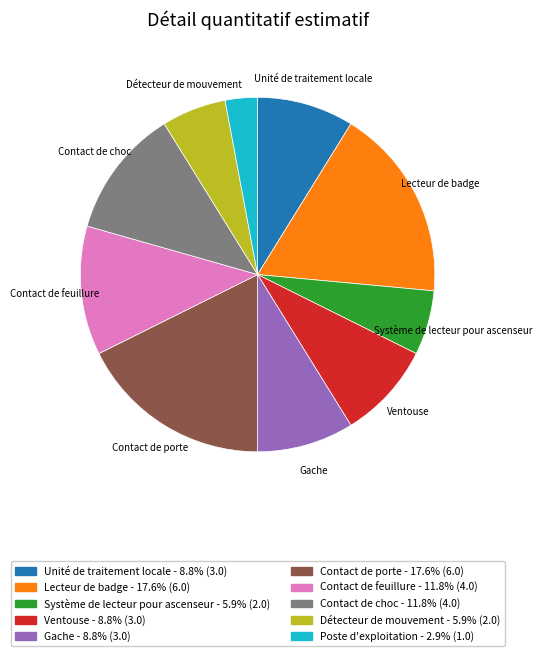

Is there any slice that represents more than half of the pie?

No